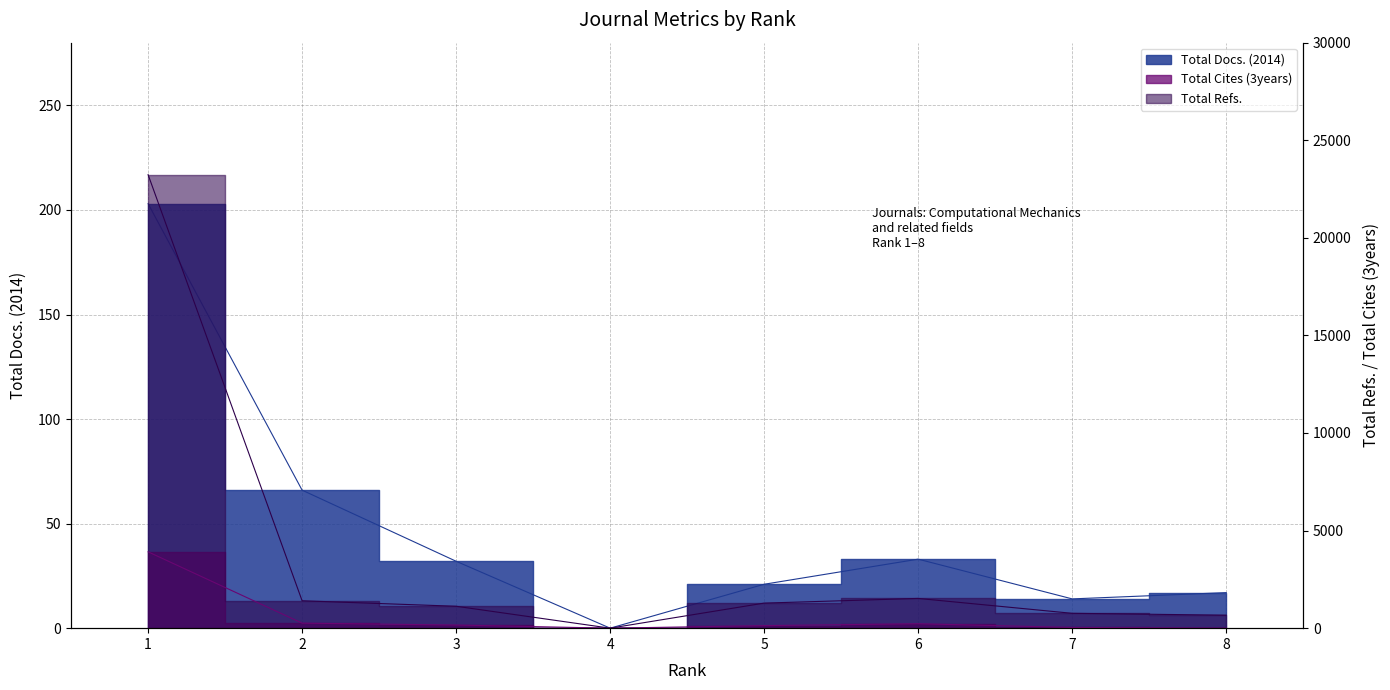

Where does the Total Docs. (2014) series first go above 32?

1